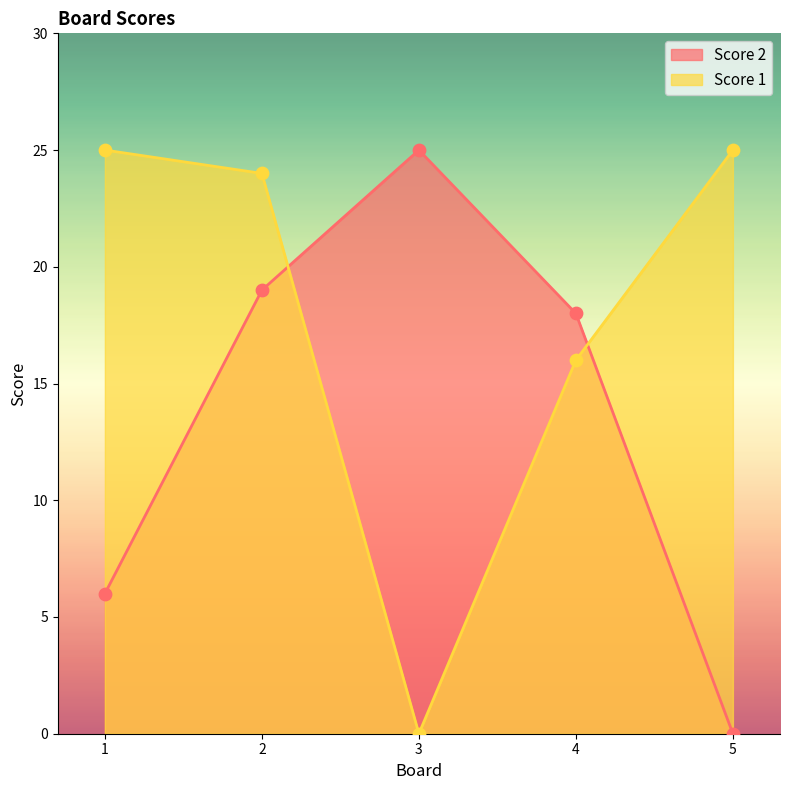

What is the total value across all series at 4?

34